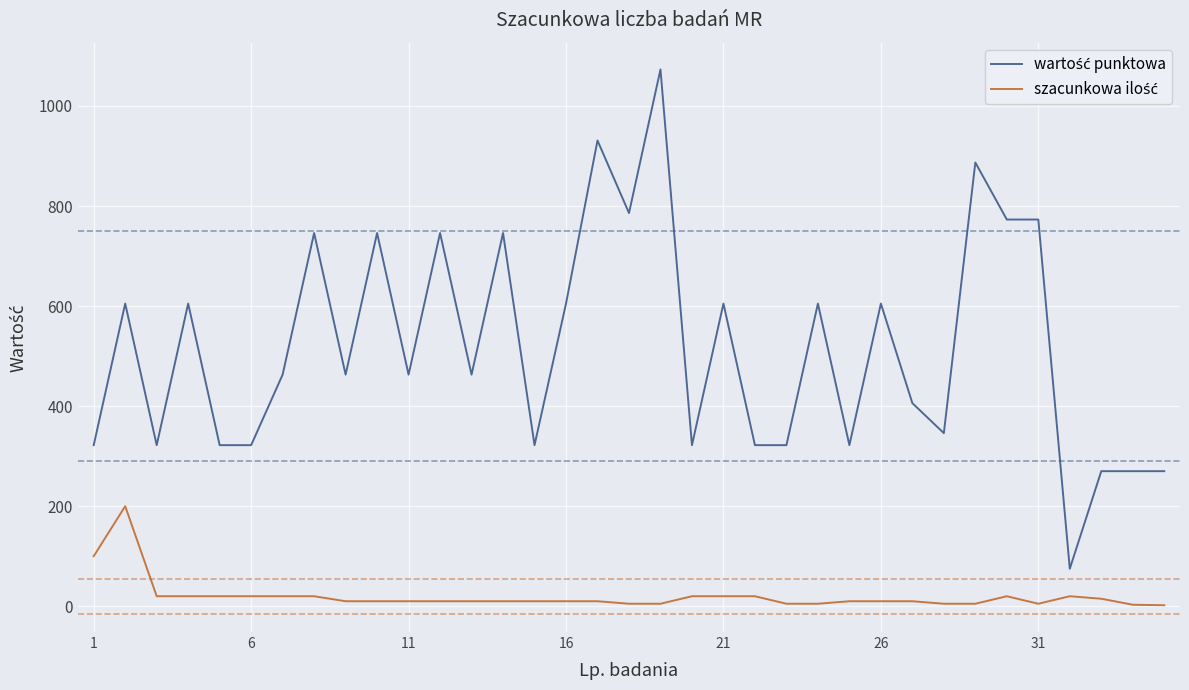

Does the chart have visible grid lines?

Yes